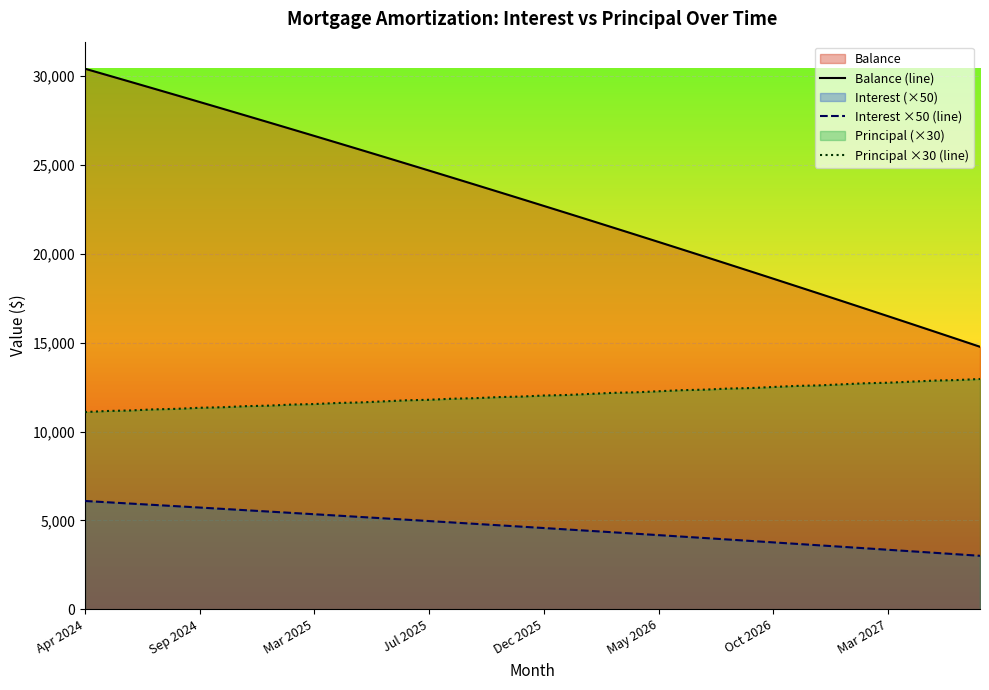

Rank the series by their average value, from highest to lowest.

Balance (line), Principal ×30 (line), Interest ×50 (line)